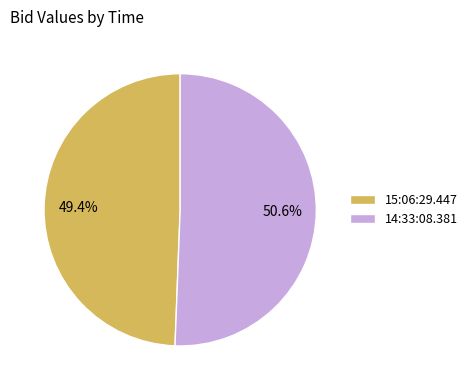

What percentage is the 14:33:08.381 slice, to the nearest percent?

51%